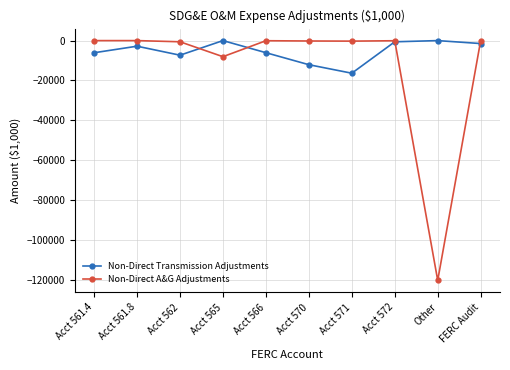

Is the value of Non-Direct A&G Adjustments at Acct 566 greater than the value of Non-Direct Transmission Adjustments at Acct 570?

Yes